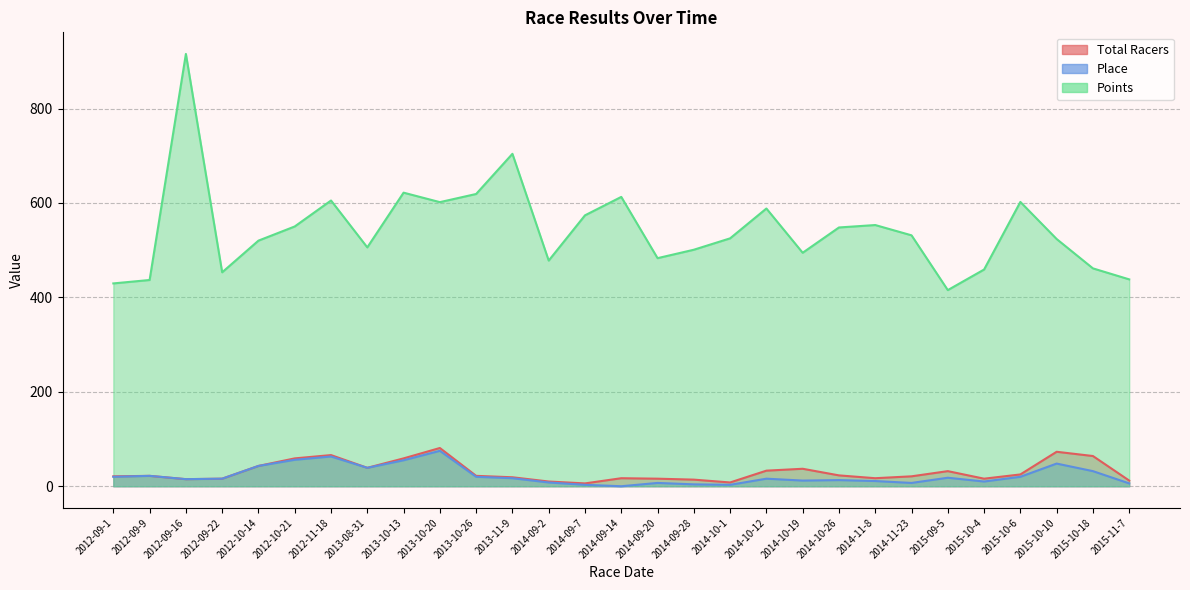

Which series has the largest total across all categories?

Points